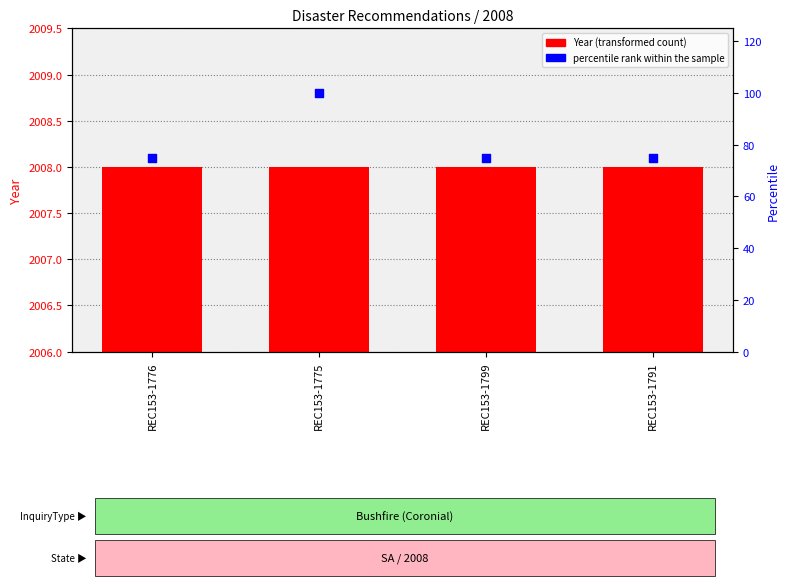

What is the total value across all series at REC153-1791?

2083